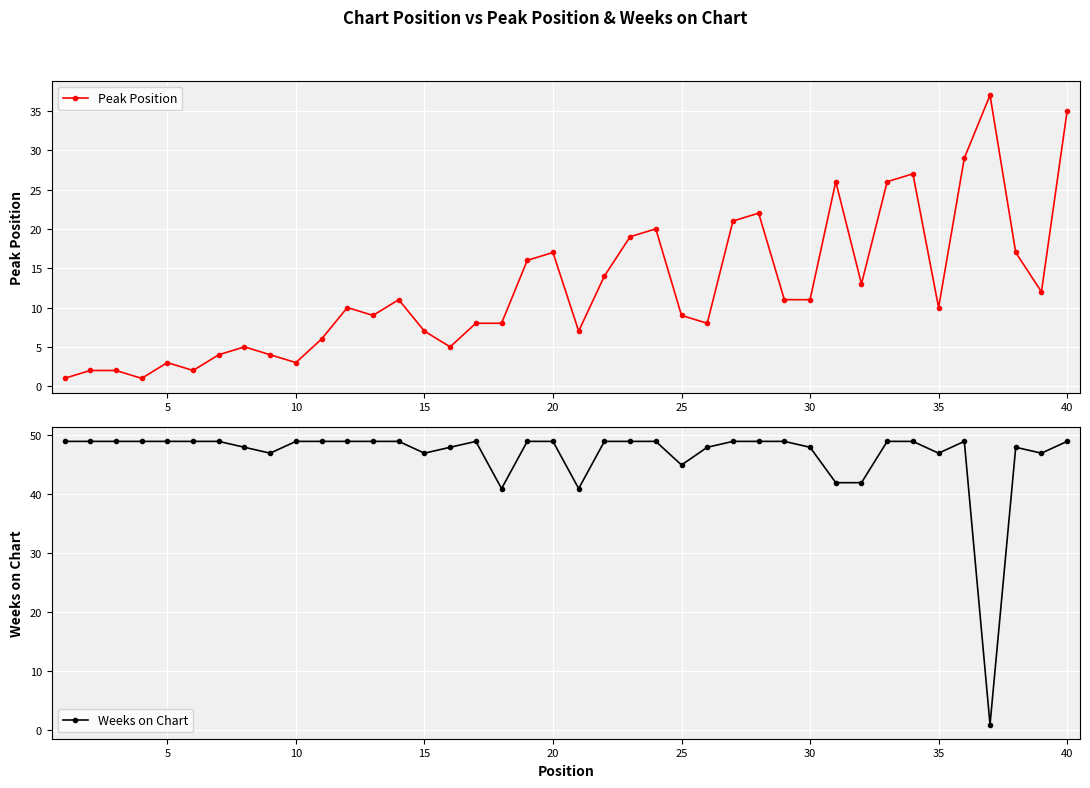

True or false: Peak Position has more than 1 points higher than both neighbors.

True